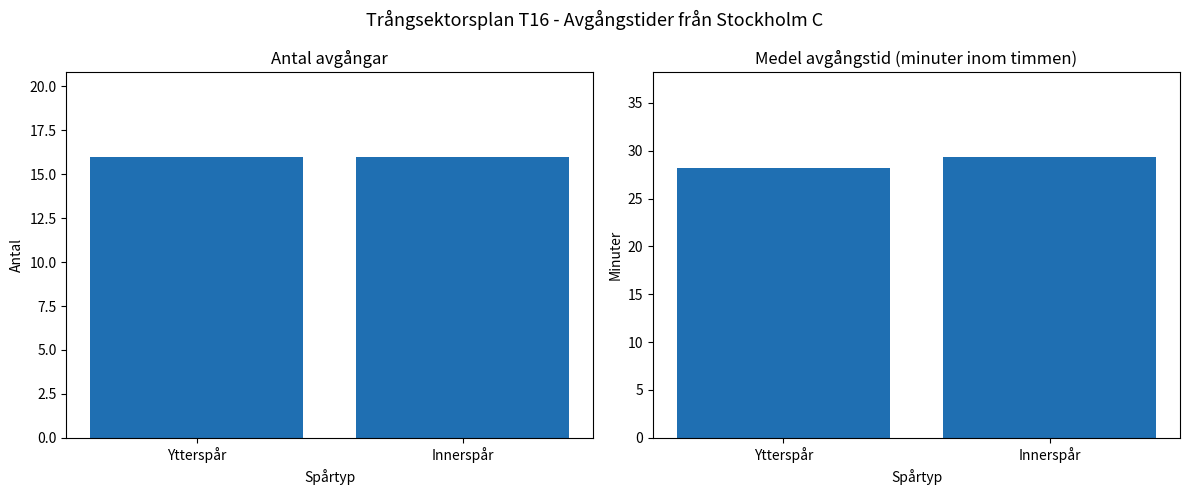

What position from the right is Innerspår?

1